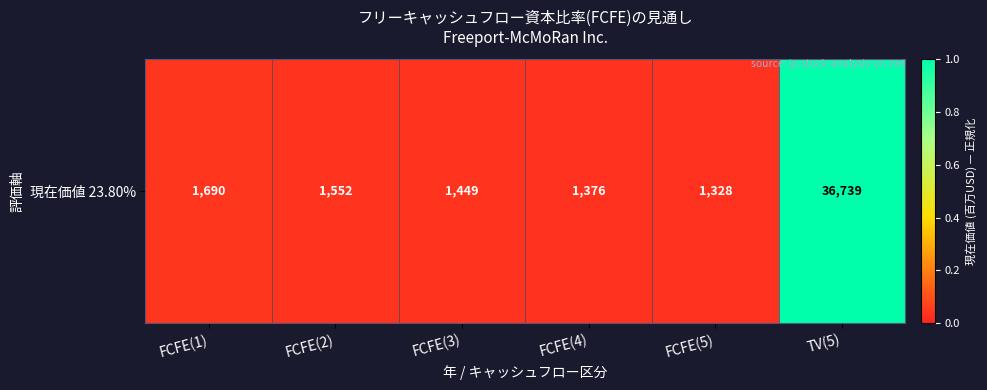

At which category does the chart reach its peak across all series?

TV(5)